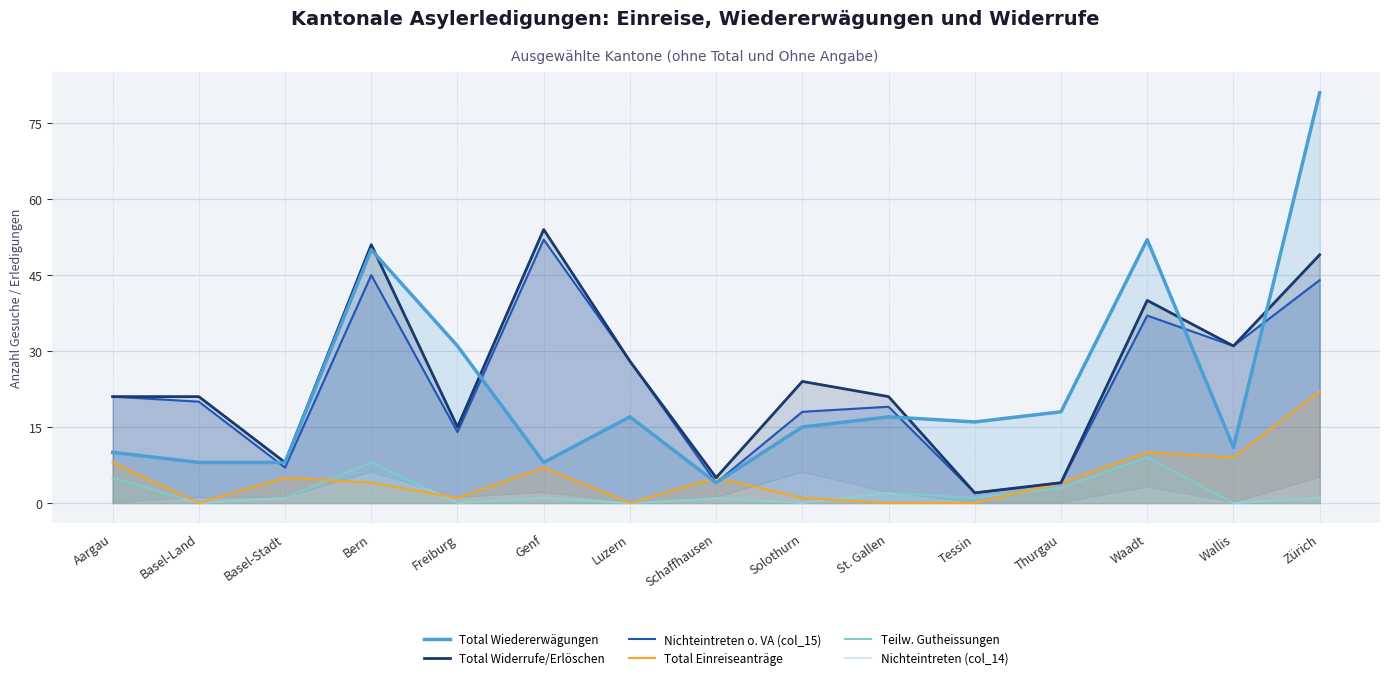

What is the approximate value of Teilw. Gutheissungen at Zürich?

1